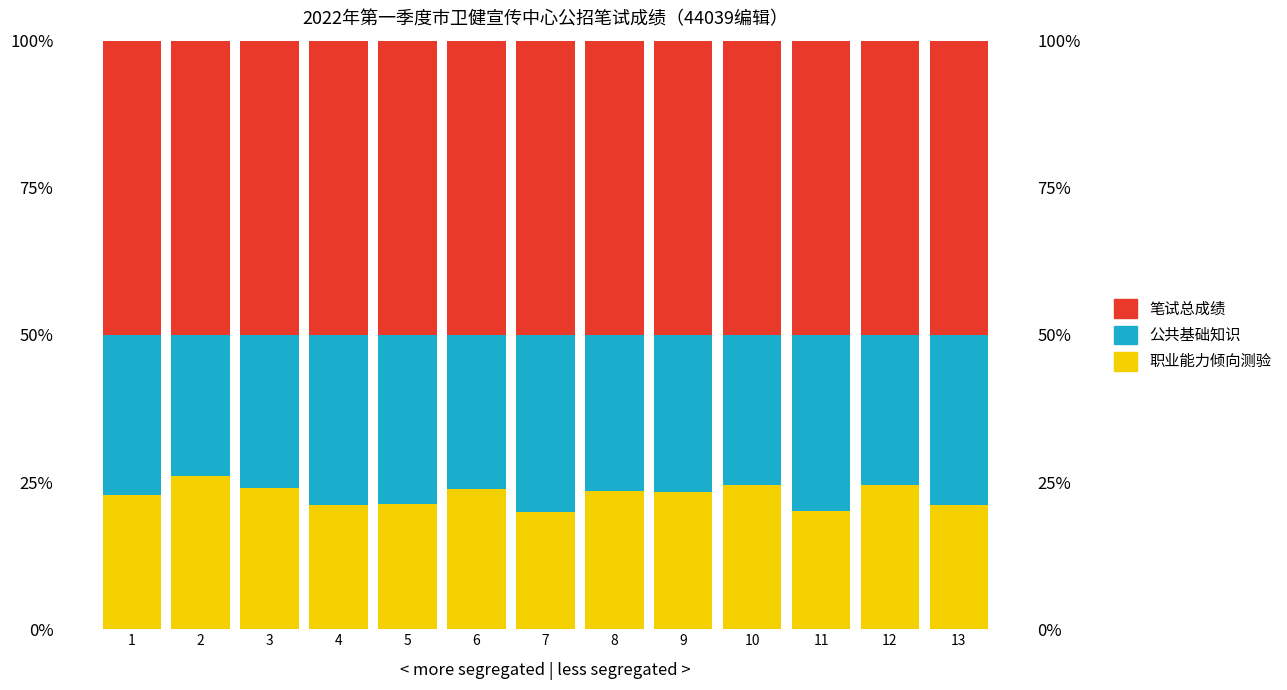

Reading left to right, list all the values displayed in this chart.

职业能力倾向测验: 1=22.9	2=26.0	3=24.0	4=21.2	5=21.2	6=23.9	7=20.0	8=23.4	9=23.4	10=24.4	11=20.1	12=24.5	13=21.1
公共基础知识: 1=27.1	2=24.0	3=26.0	4=28.8	5=28.8	6=26.1	7=30.0	8=26.6	9=26.6	10=25.6	11=29.9	12=25.5	13=28.9
笔试总成绩: 1=50.0	2=50.0	3=50.0	4=50.0	5=50.0	6=50.0	7=50.0	8=50.0	9=50.0	10=50.0	11=50.0	12=50.0	13=50.0